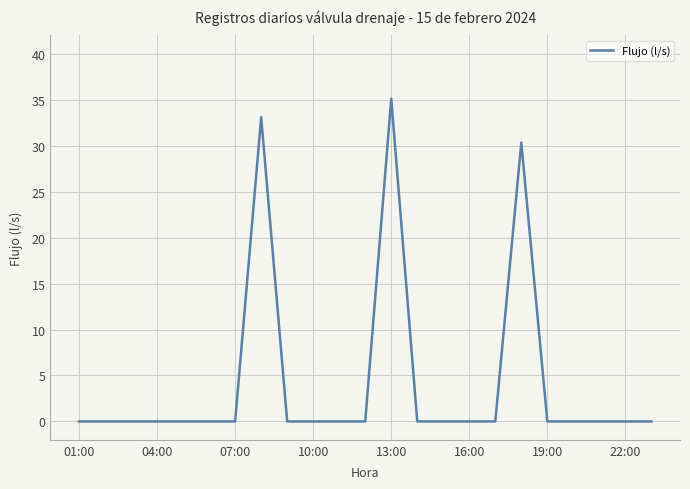

What is the maximum value shown in the chart?

35.1